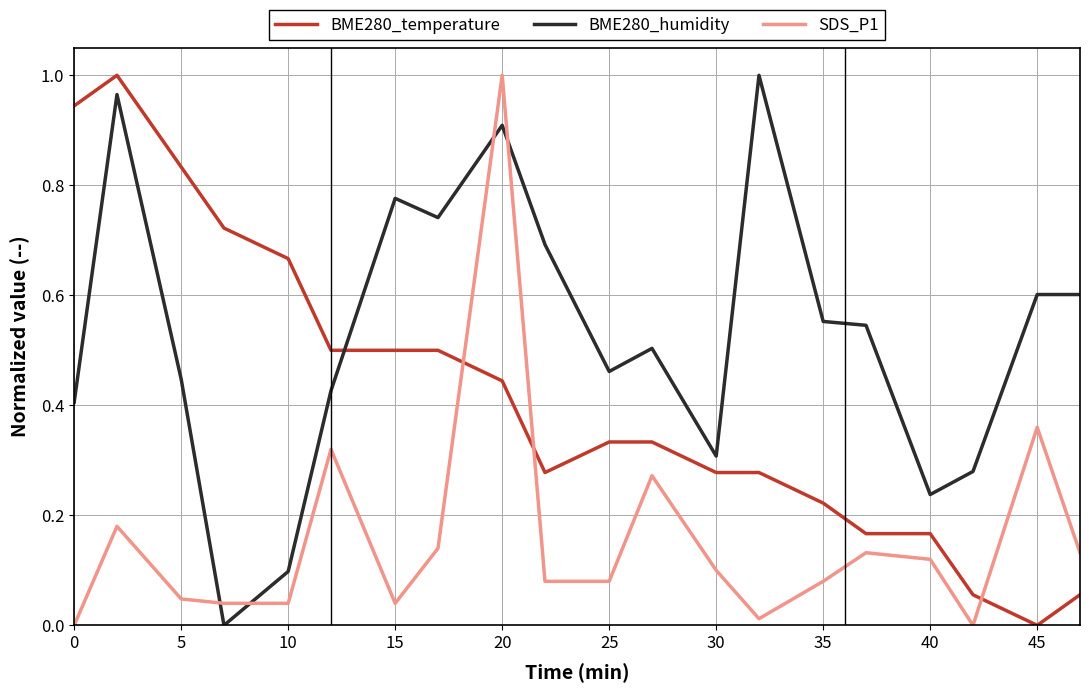

How many distinct data groups are displayed?

3